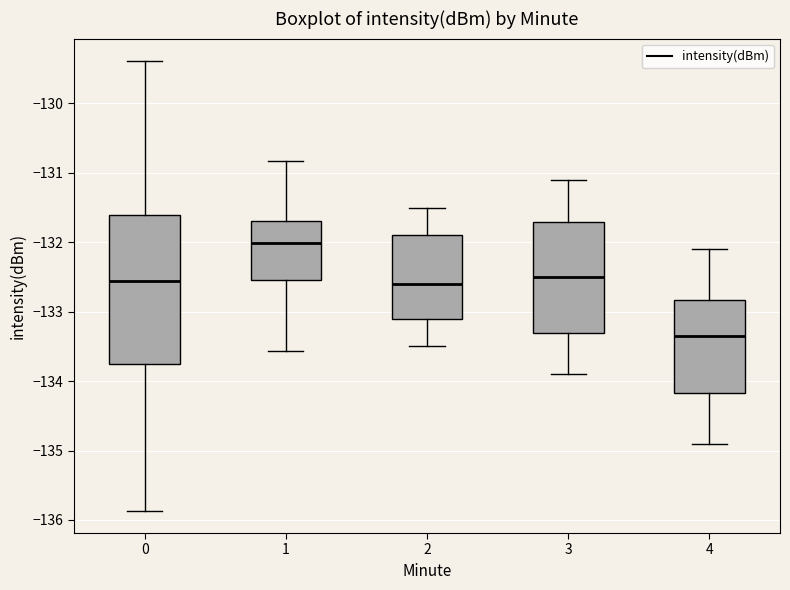

Which box has the lowest median line?

4